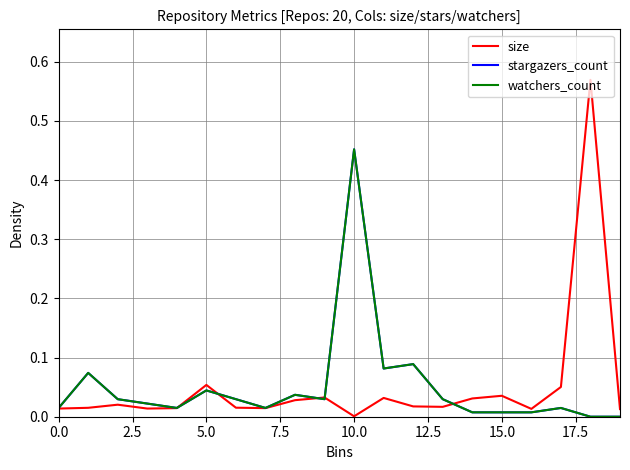

In watchers_count, how many points are lower than both neighbors (excluding endpoints)?

4